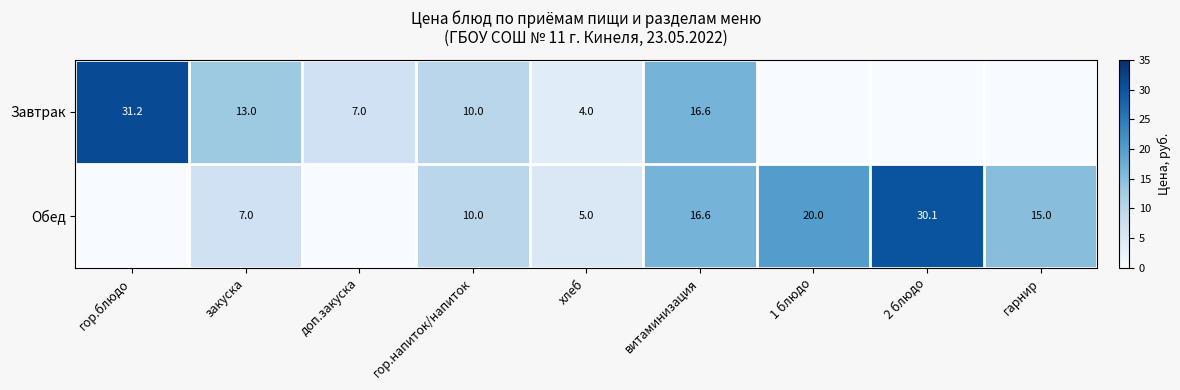

True or false: Обед has a value of 15.0 at гарнир.

True